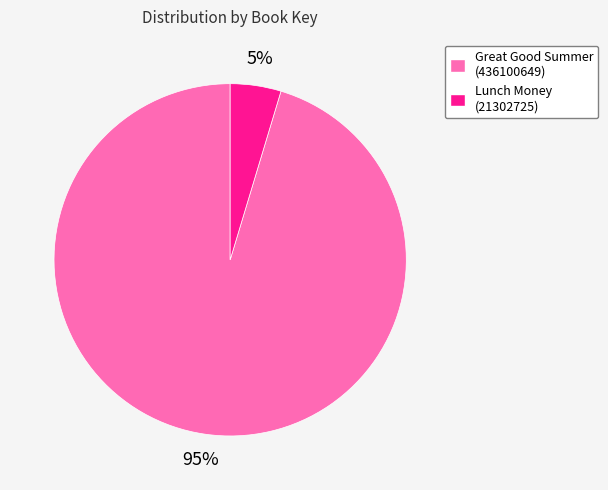

Is it true that Lunch Money (21302725) is 12% of the pie?

False